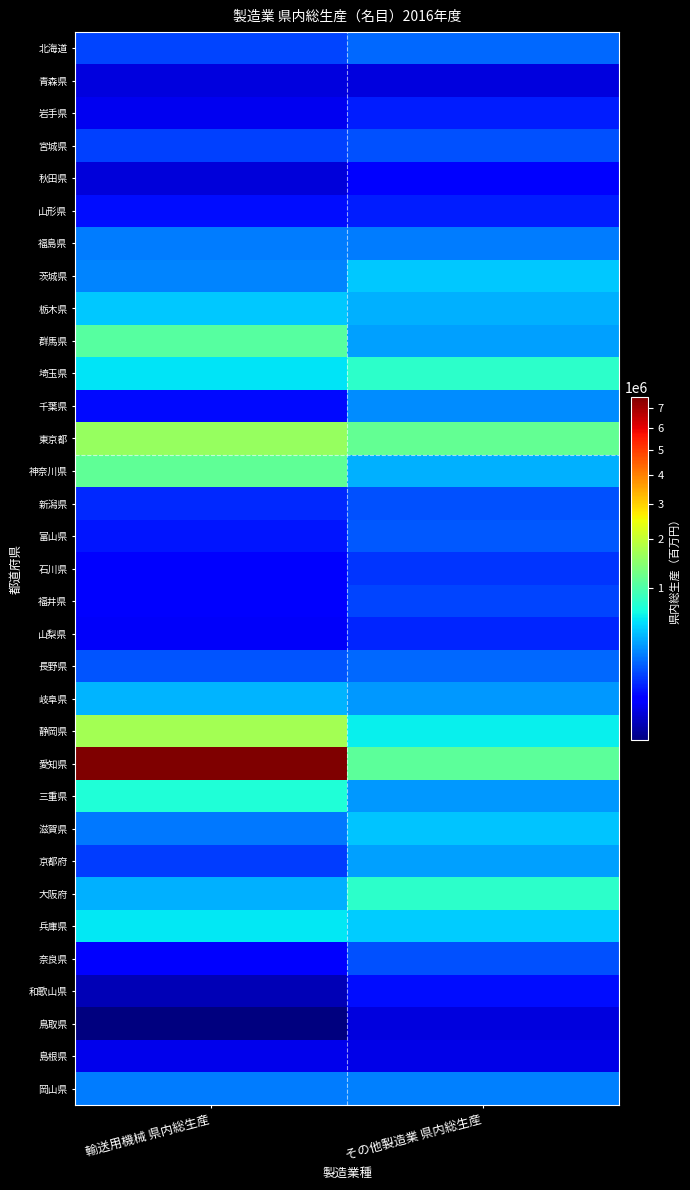

Which series has the largest total across all categories?

愛知県